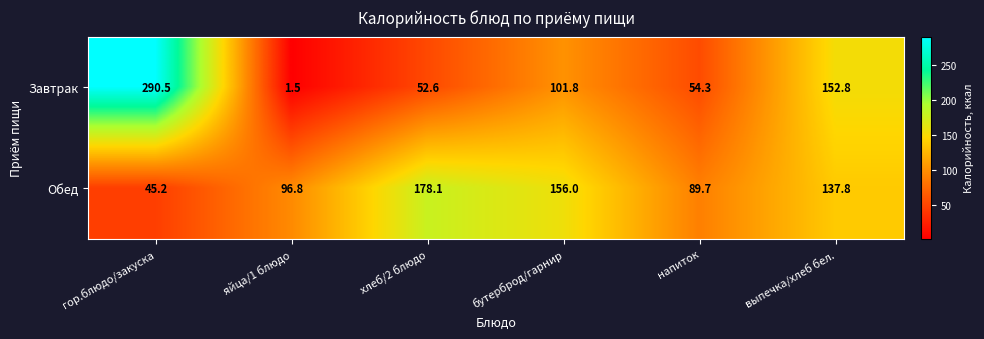

Is the value of Завтрак at бутерброд/гарнир greater than the value of Обед at бутерброд/гарнир?

No